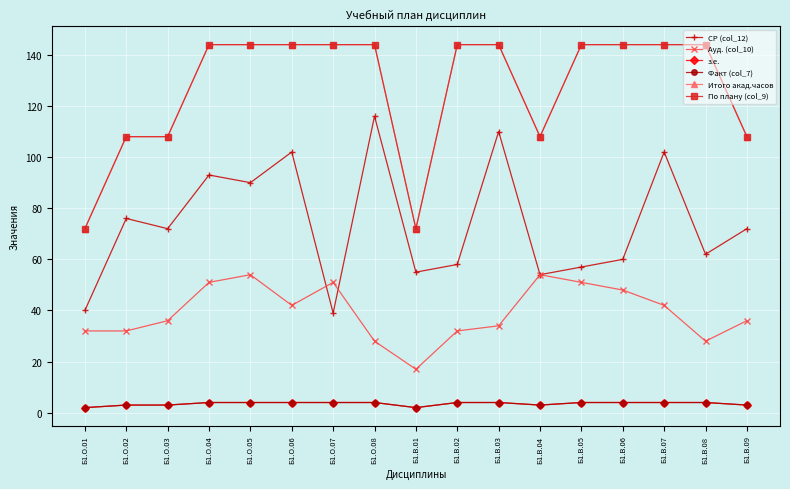

Reading right to left, what are all the values shown in this chart?

СР (col_12): 72	62	102	60	57	54	110	58	55	116	39	102	90	93	72	76	40
Ауд. (col_10): 36	28	42	48	51	54	34	32	17	28	51	42	54	51	36	32	32
з.е.: 3	4	4	4	4	3	4	4	2	4	4	4	4	4	3	3	2
Факт (col_7): 3	4	4	4	4	3	4	4	2	4	4	4	4	4	3	3	2
Итого акад.часов: 108	144	144	144	144	108	144	144	72	144	144	144	144	144	108	108	72
По плану (col_9): 108	144	144	144	144	108	144	144	72	144	144	144	144	144	108	108	72